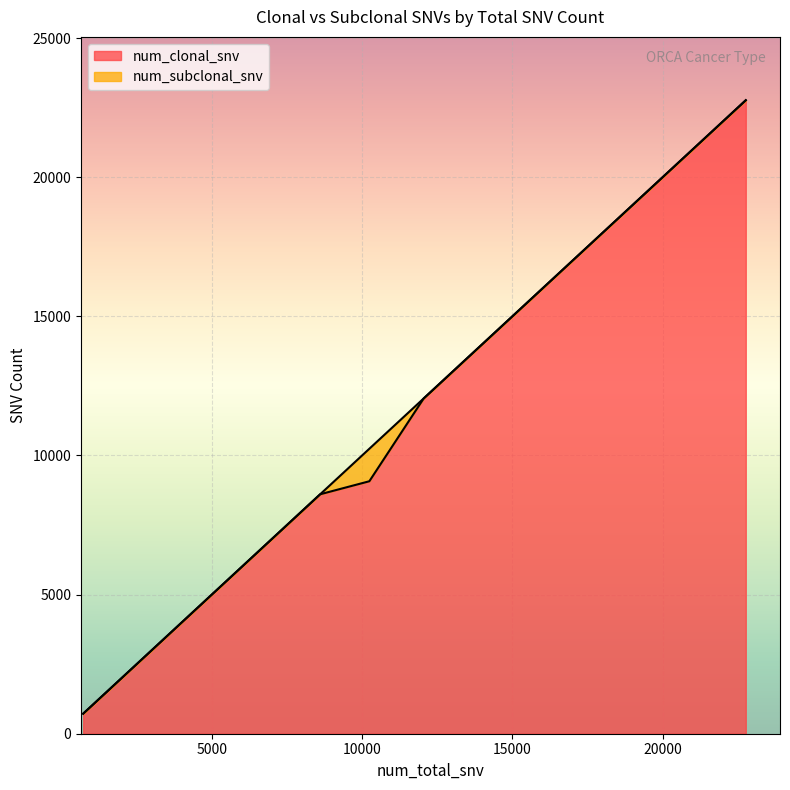

True or false: num_clonal_snv and num_subclonal_snv cross at least once.

False